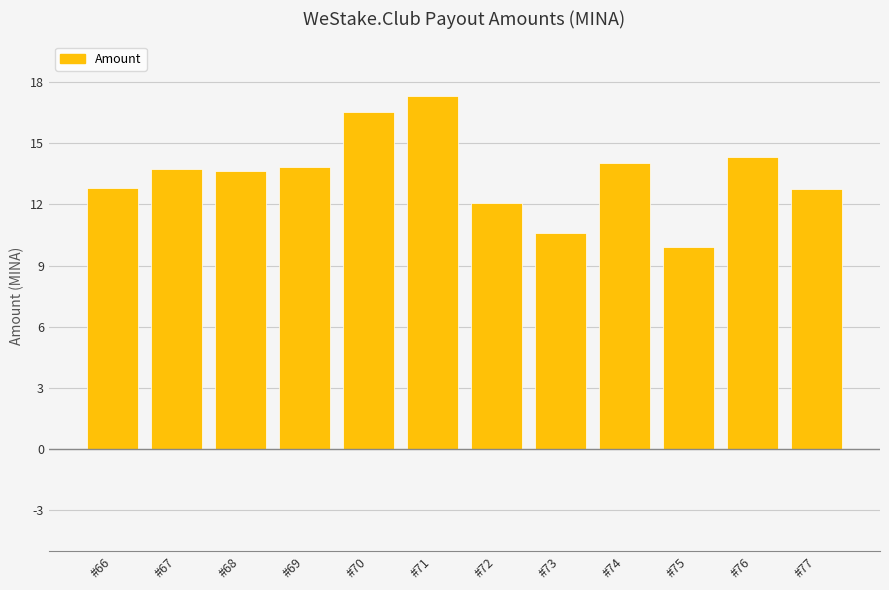

Read the value at #68.

13.6